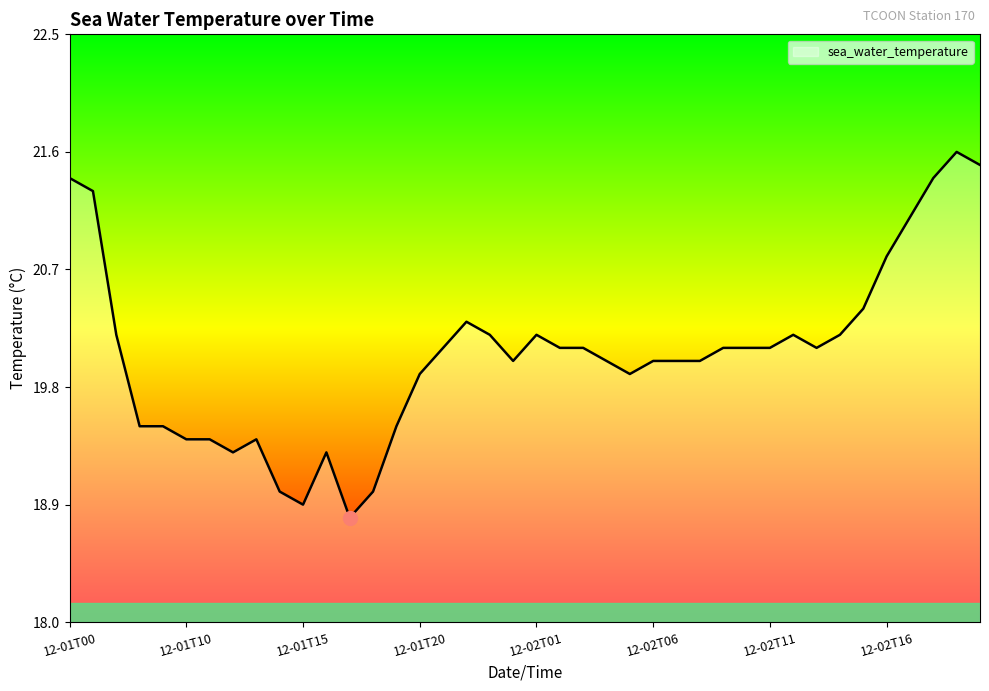

What is the greatest value displayed?

21.6